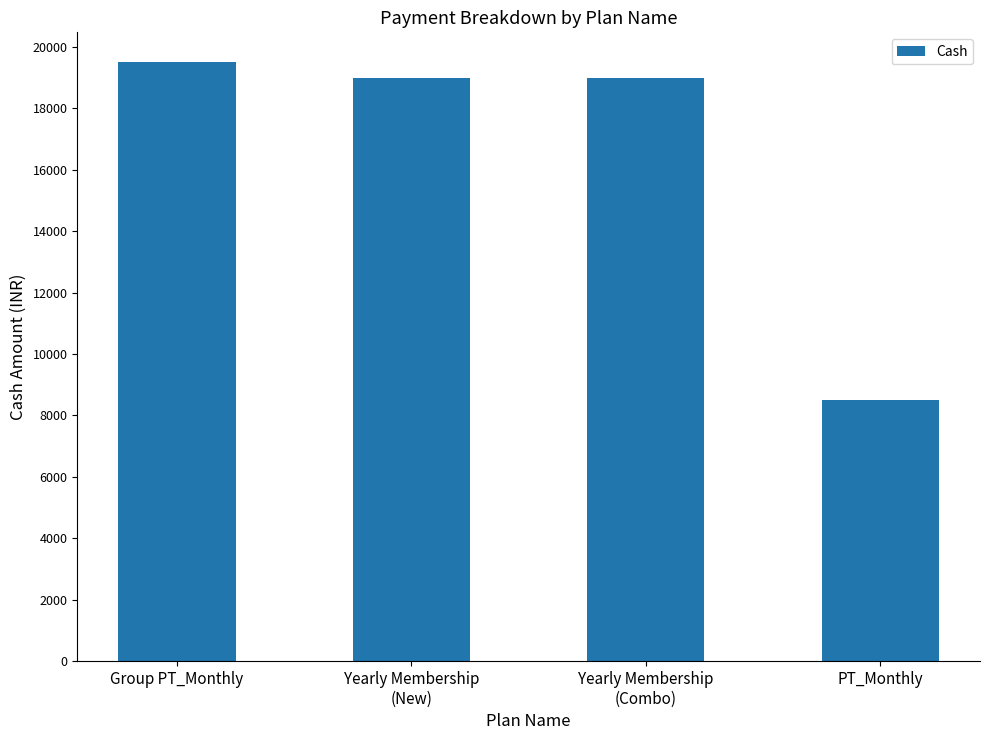

What is the label of the 2nd bar from the right?

Yearly Membership
(Combo)